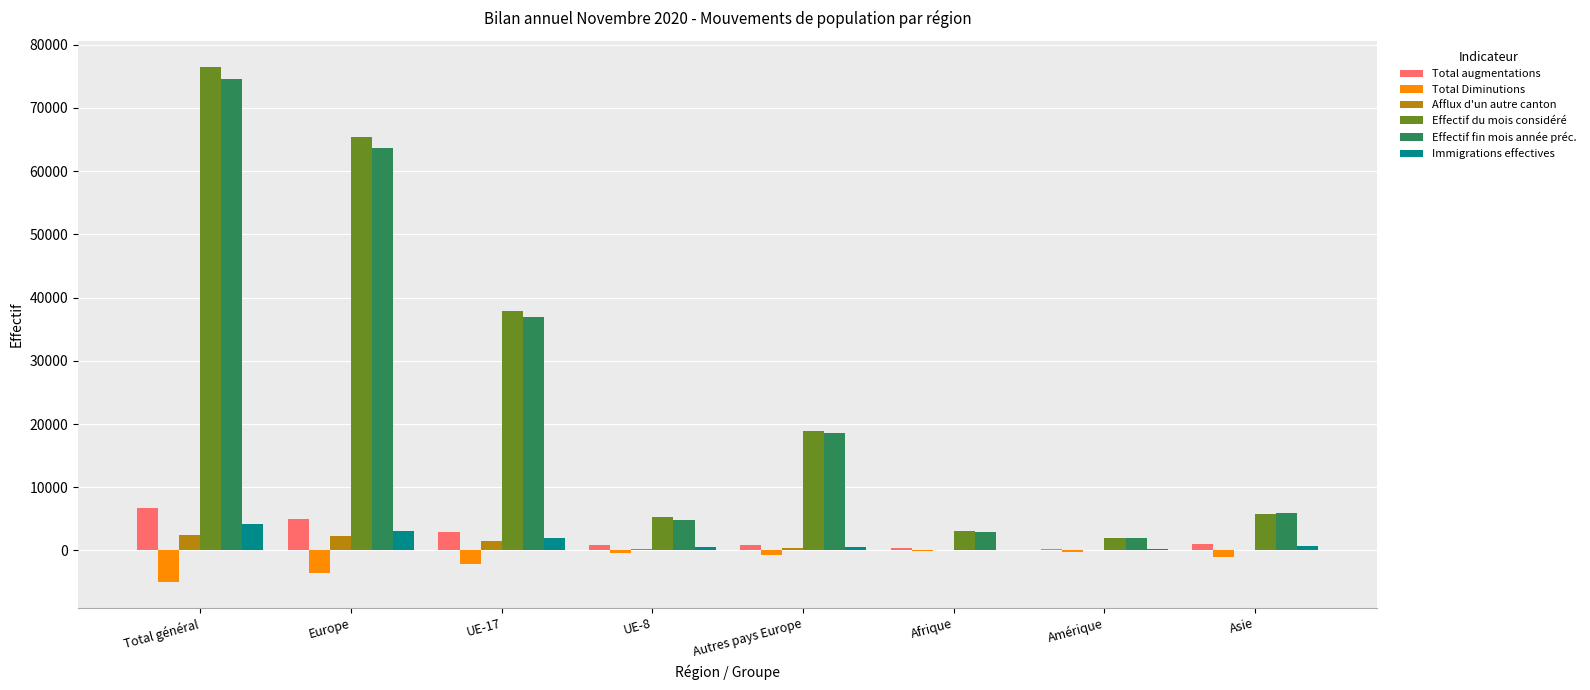

What is the total value across all series at Europe?

135923